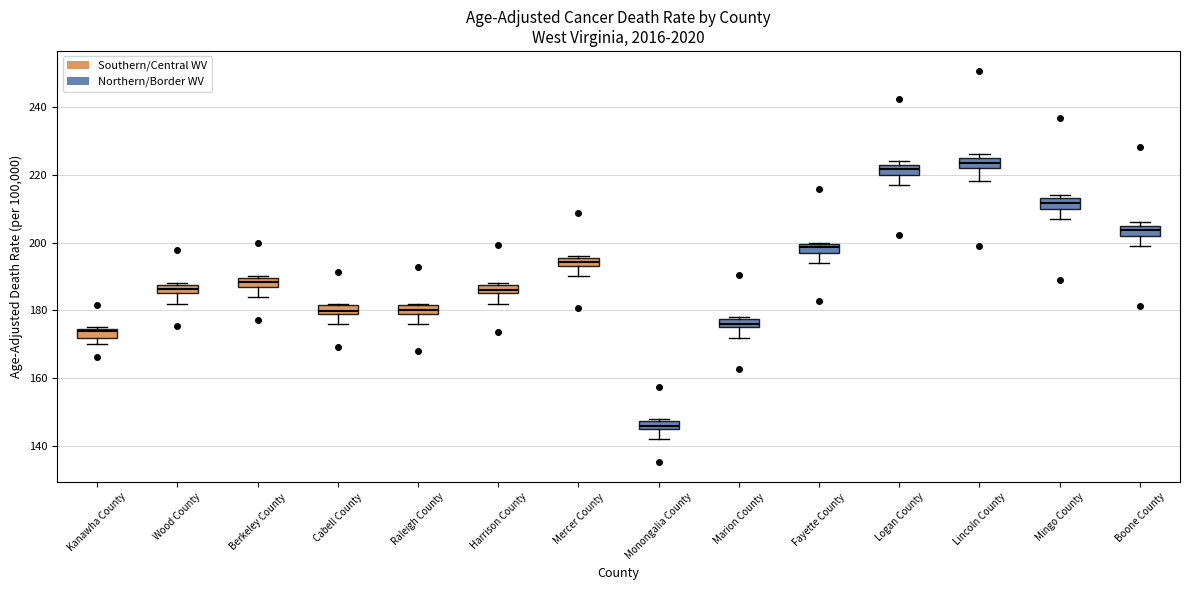

Where is the upper edge of the box for Wood County on the y-axis? The values are not printed on the chart, so give them approximately, as read against the axis.

188